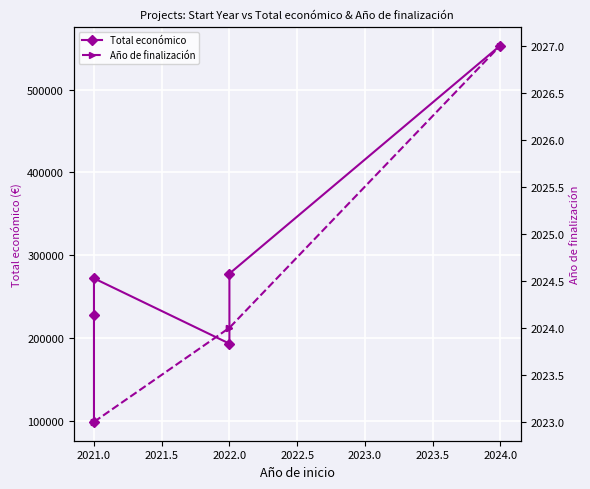

What are all the series names shown in the legend?

Total económico, Año de finalización